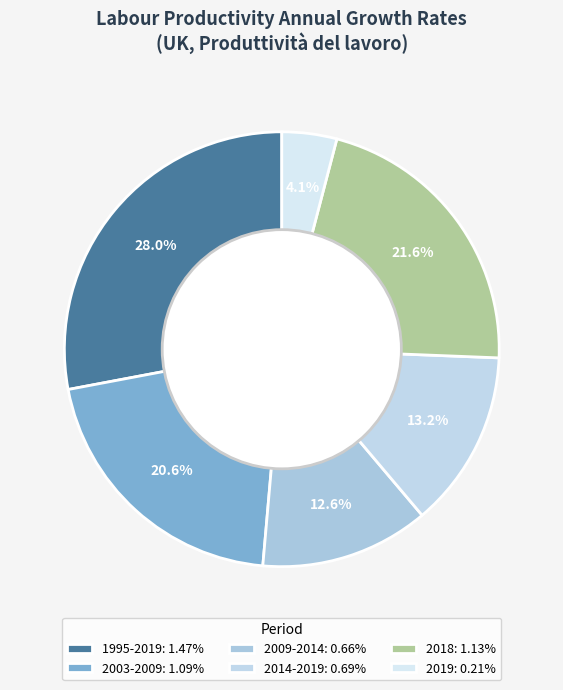

How many segments does this pie chart have?

6